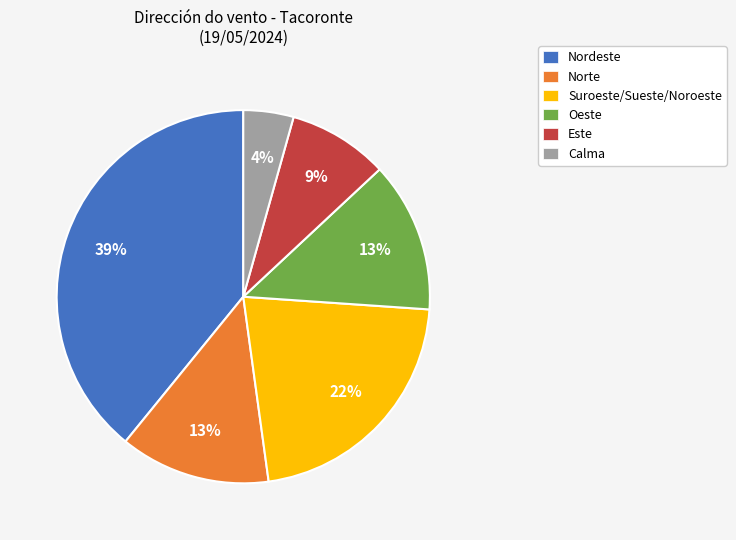

True or false: Oeste accounts for 36% of the total.

False